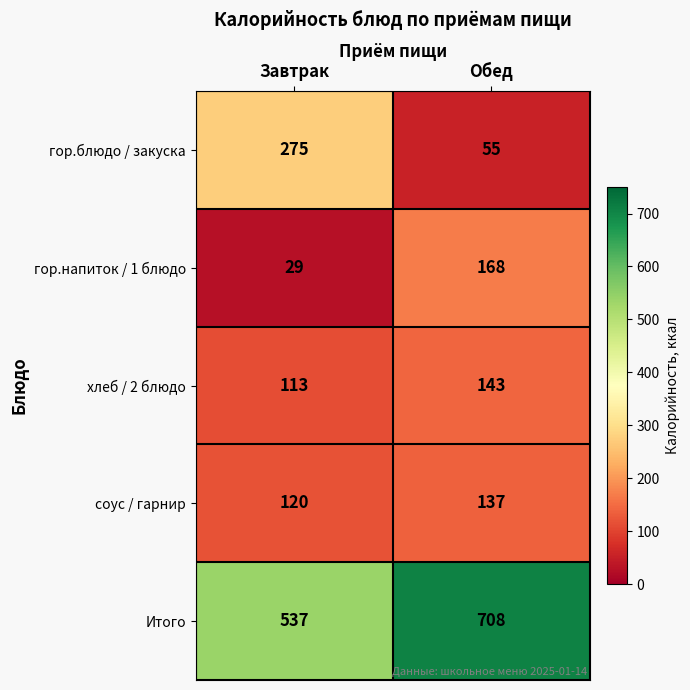

What is the spread (max minus min) of values at Обед?

653